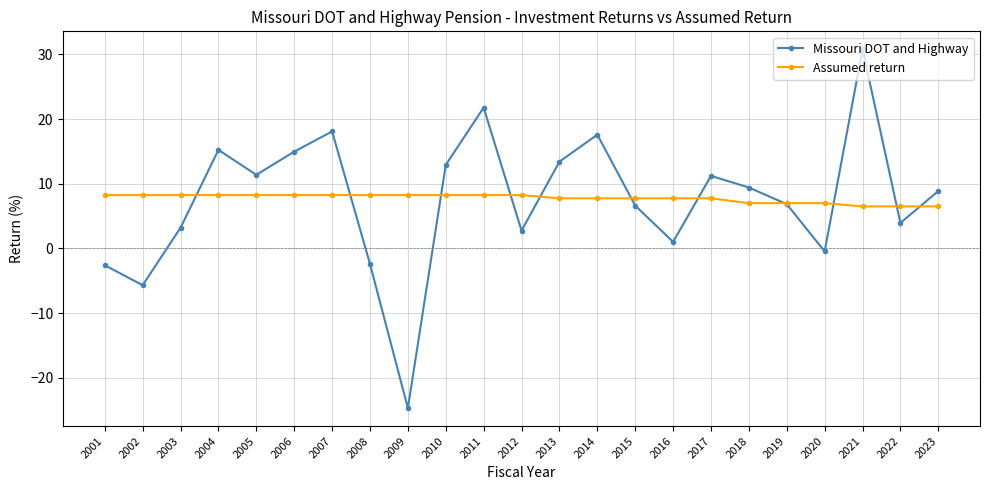

List the series in order of their peak value, lowest first.

Assumed return, Missouri DOT and Highway